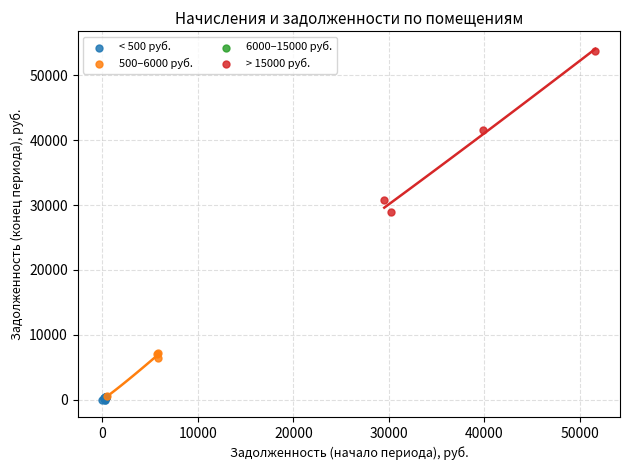

Which series reaches the maximum Y coordinate?

> 15000 руб.